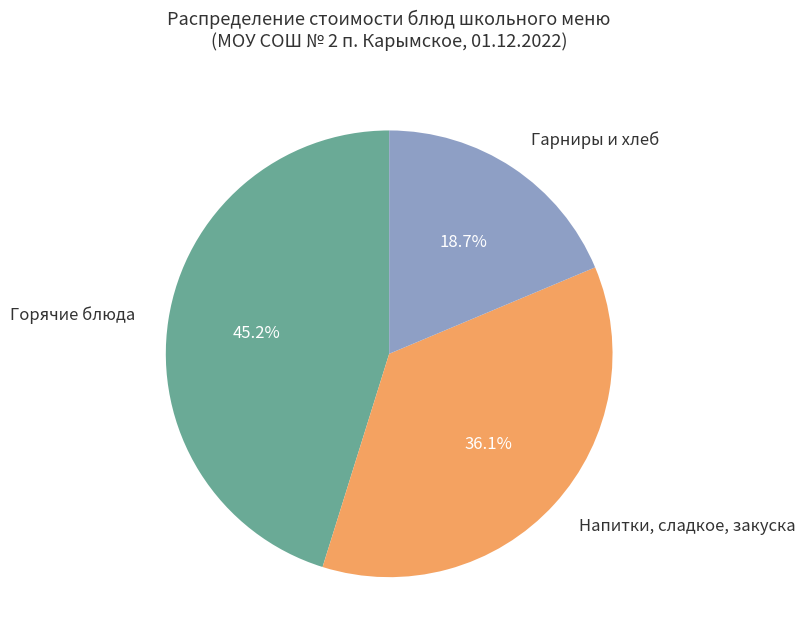

What is the largest slice in the pie chart?

Горячие блюда